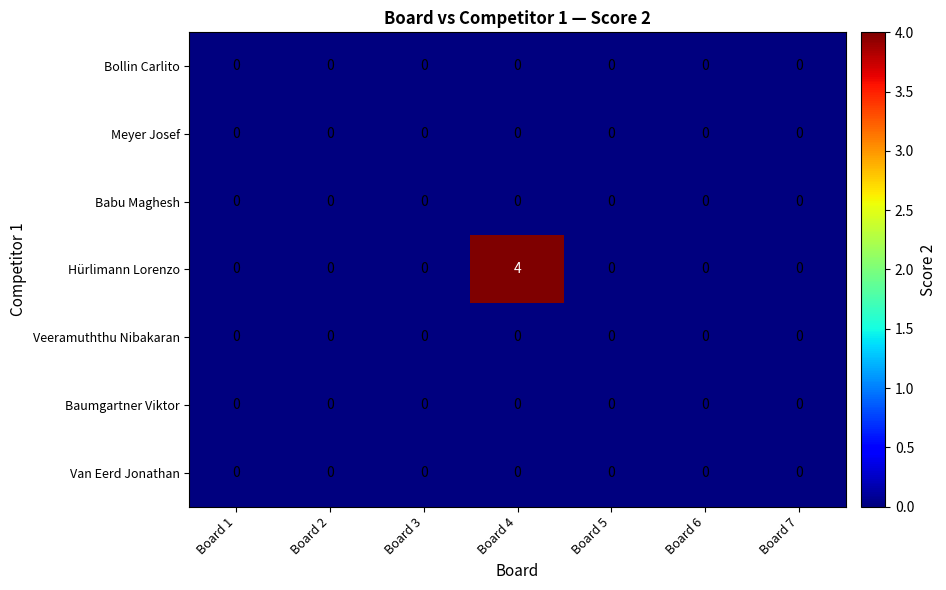

The value of Babu Maghesh at Board 4 is 0. True or false?

True